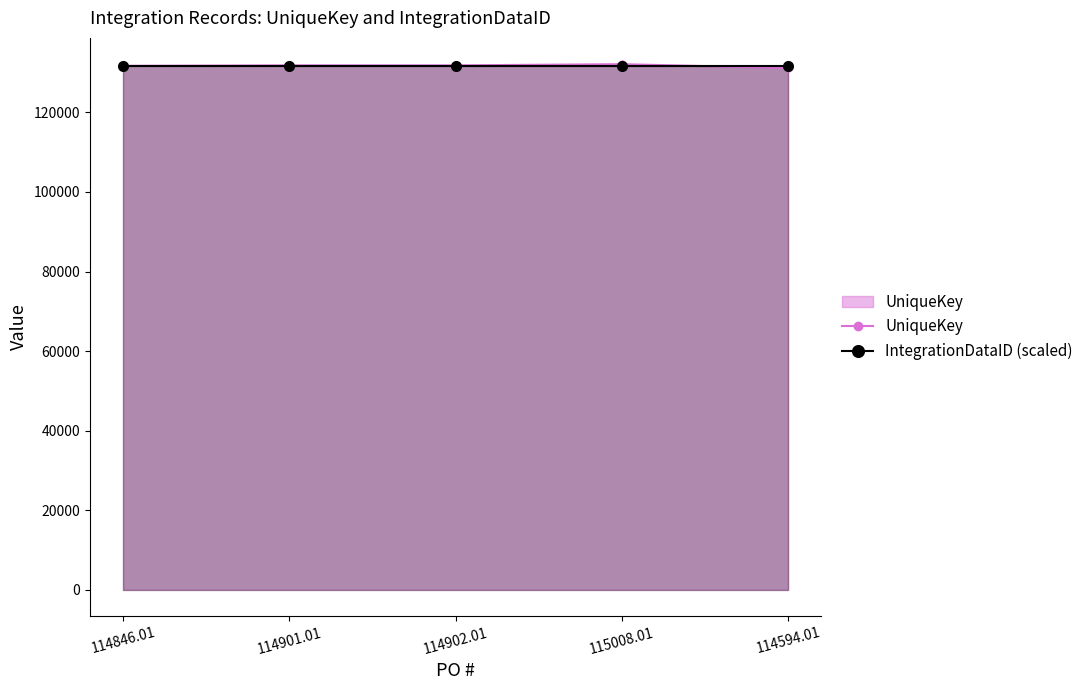

What is the average value of the UniqueKey series?

131732